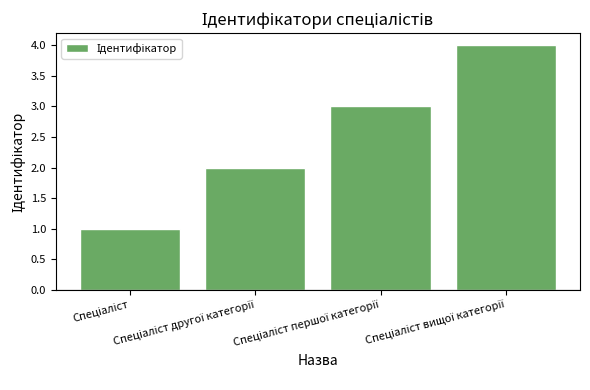

What is the sum of all values?

10